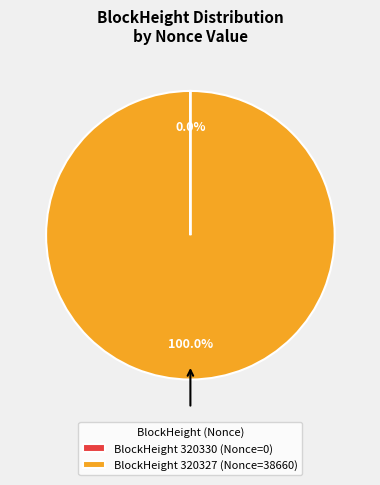

What is the largest slice in the pie chart?

BlockHeight 320327 (Nonce=38660)